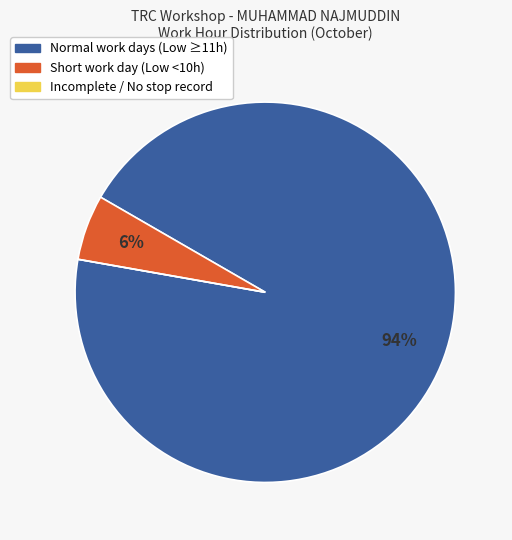

Does any single category account for the majority?

Yes